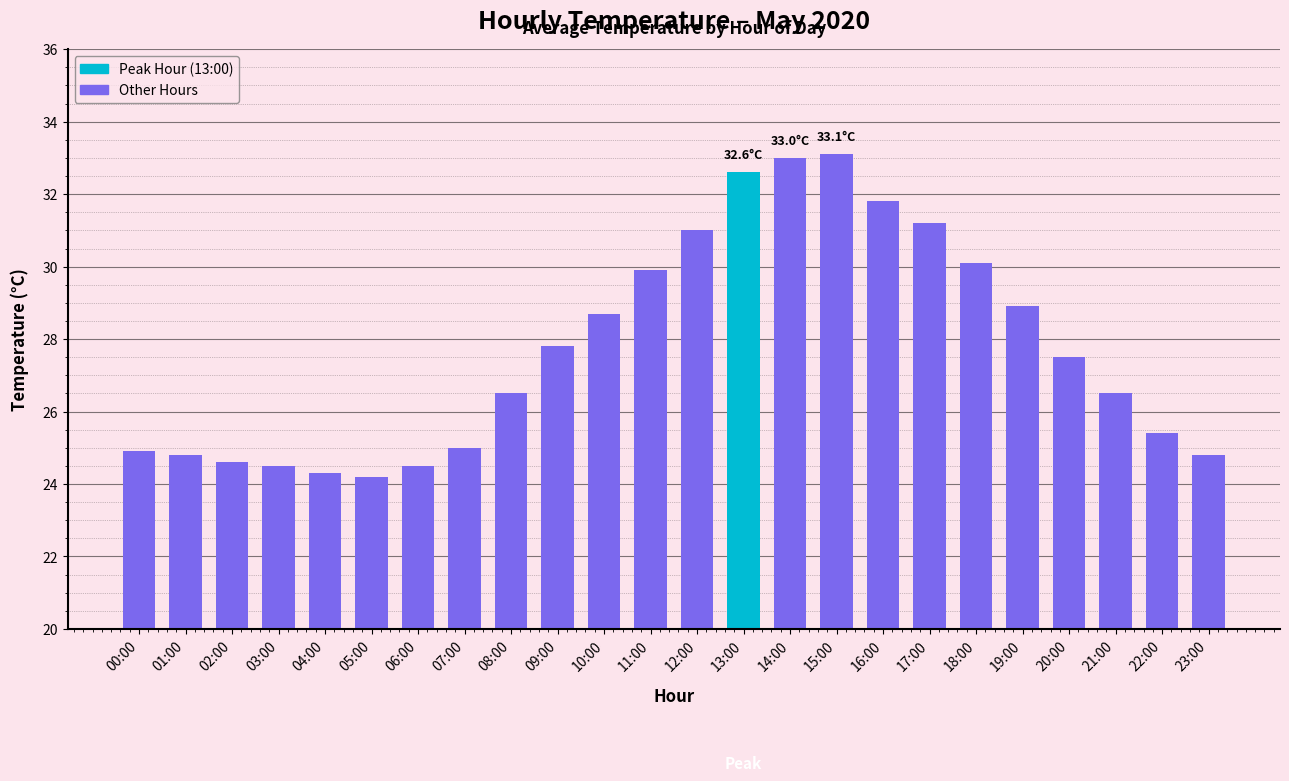

What is the change in value from 09:00 to 23:00?

-3.0